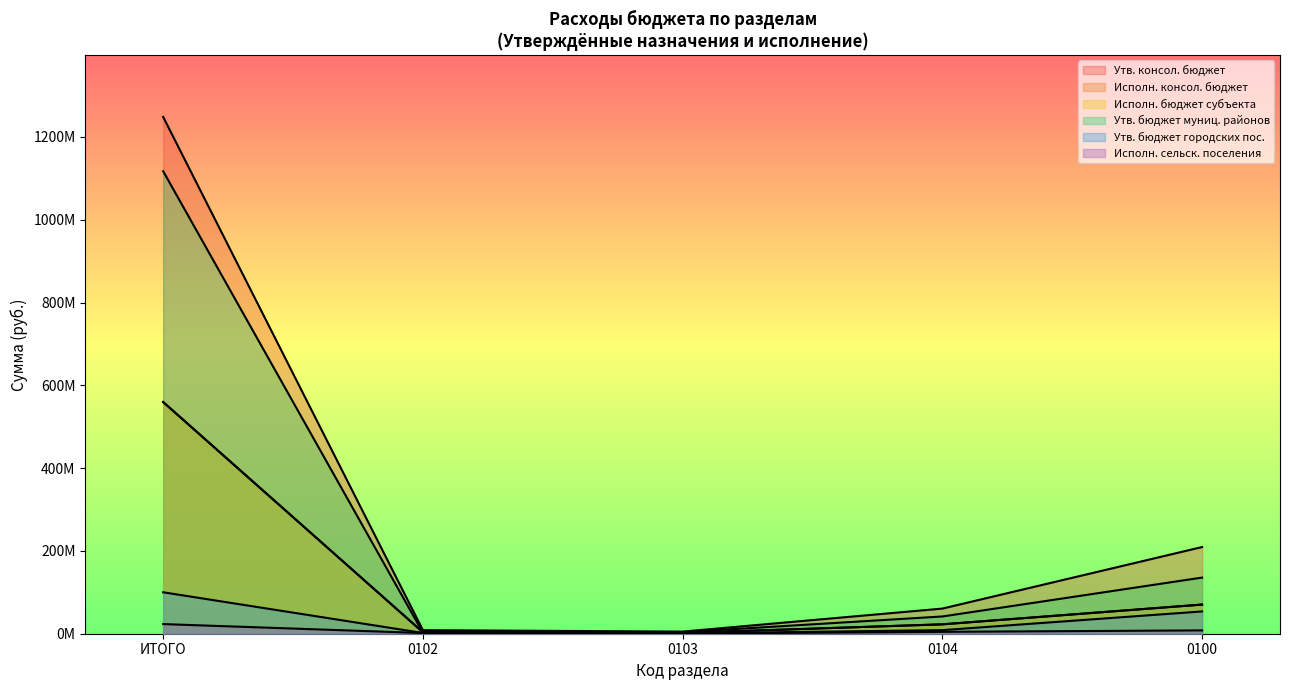

At how many categories does at least one series exceed 327211252?

1